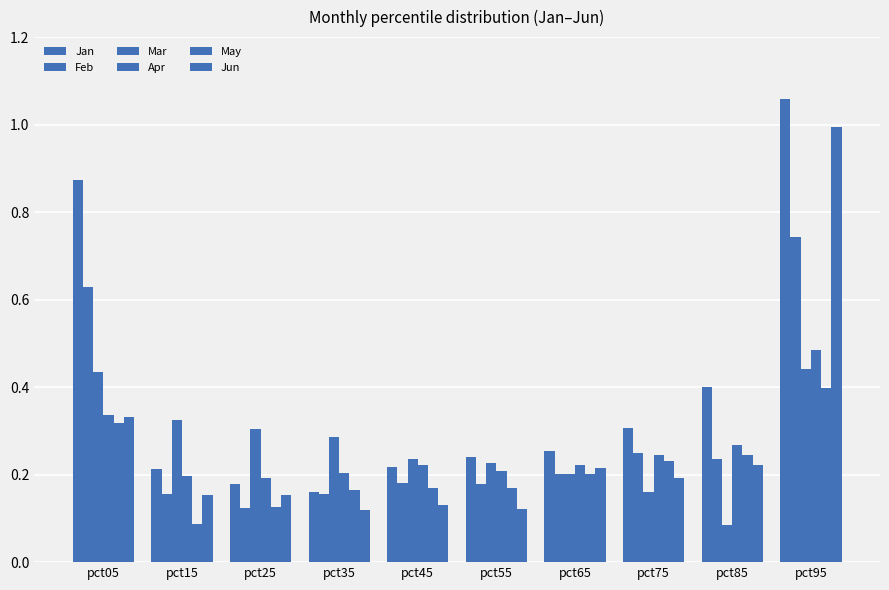

Are the bars grouped side by side (vs. stacked)?

Yes